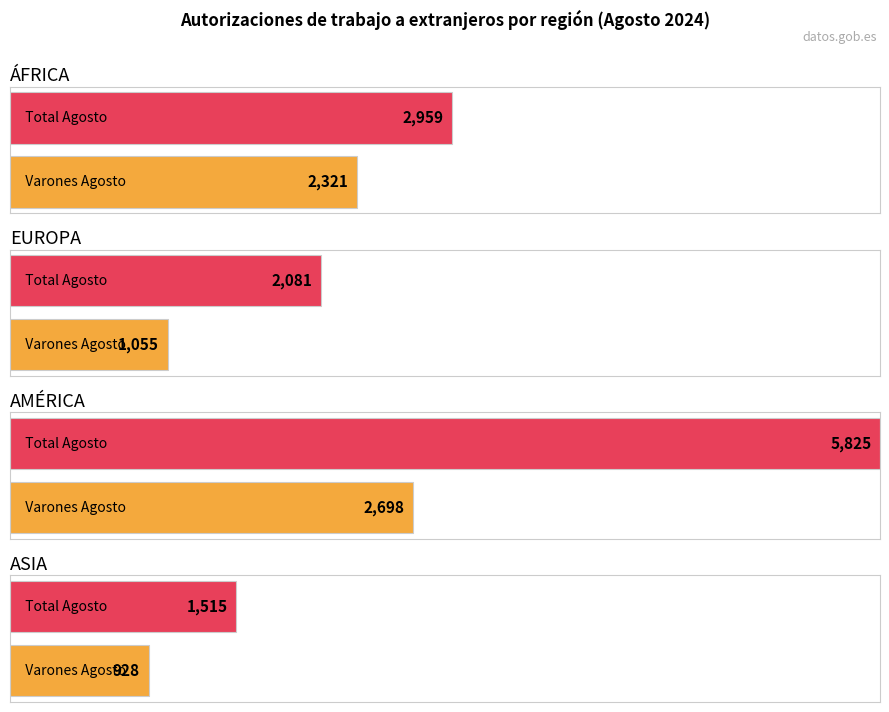

The Total Agosto series shows 2717 at ASIA. True or false?

False